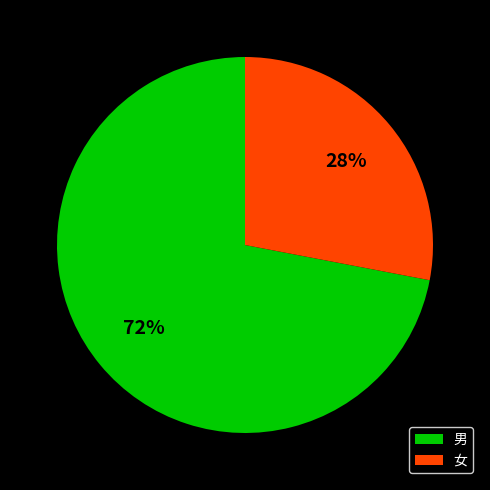

To the nearest percent, what is the average slice percentage?

50%